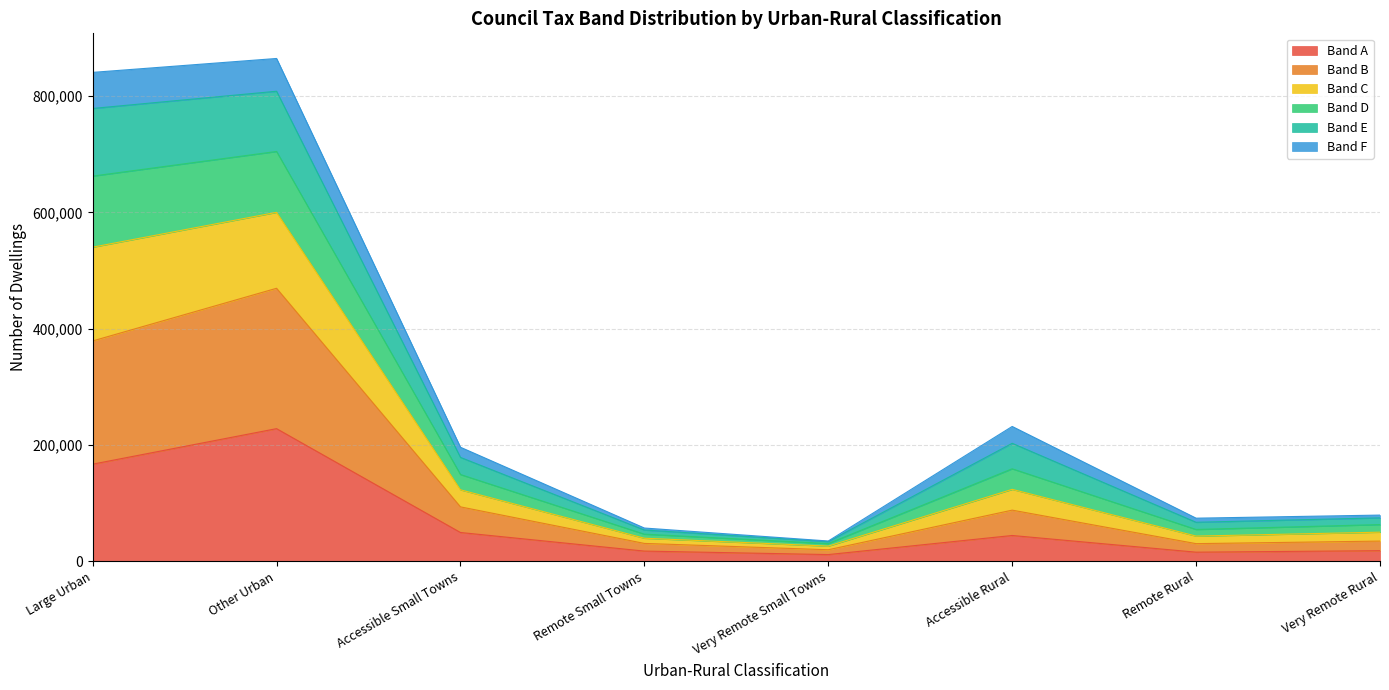

The value of Band A at Other Urban is 227972. True or false?

True